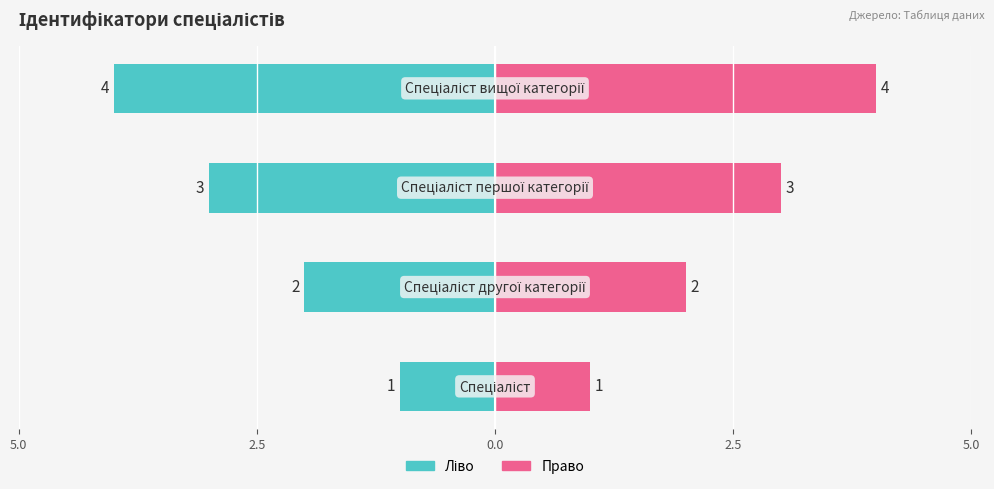

List the series in order of their overall mean, lowest first.

Ідентифікатор (ліво), Ідентифікатор (право)